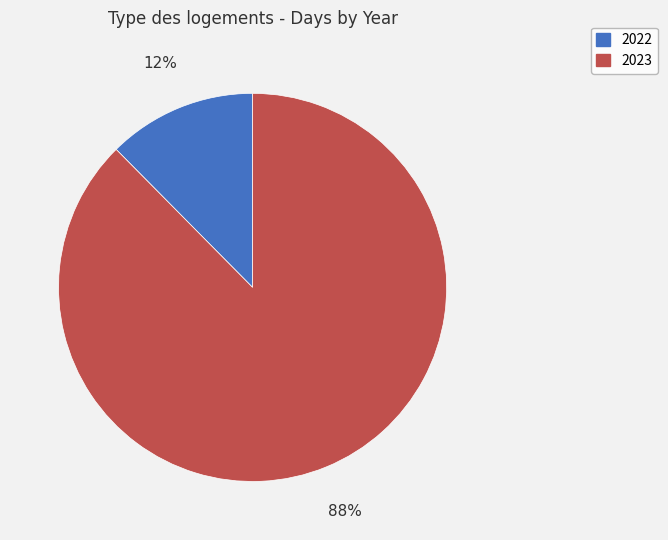

To the nearest percent, what portion does 2023 represent?

88%